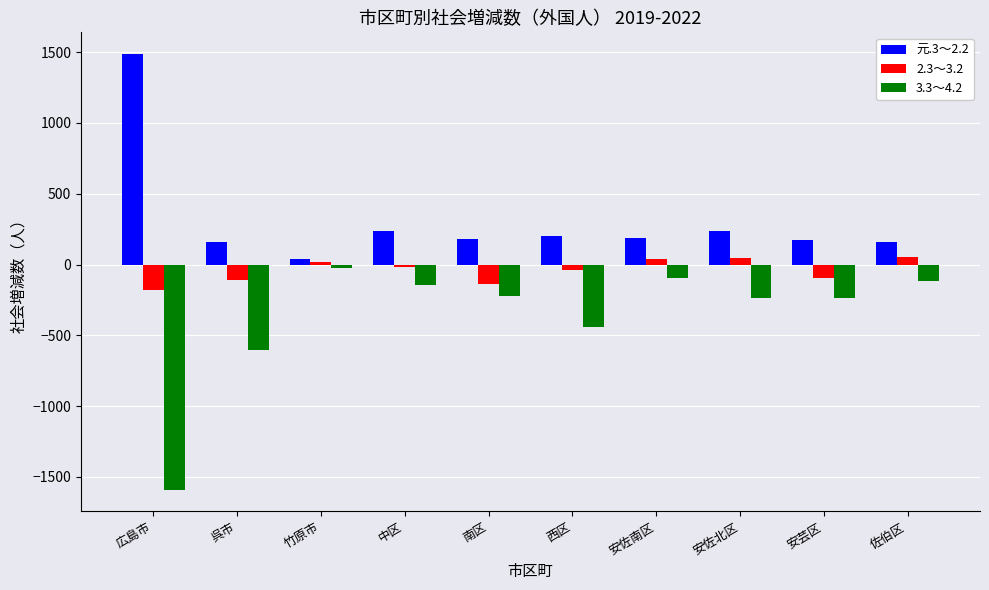

Where does the 元.3～2.2 series first go above 184?

広島市